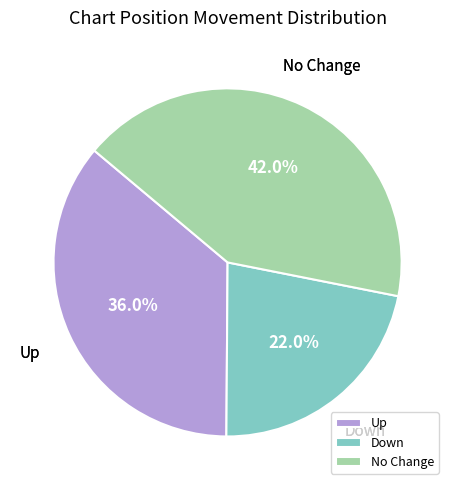

Does No Change account for over 50% of the chart?

No